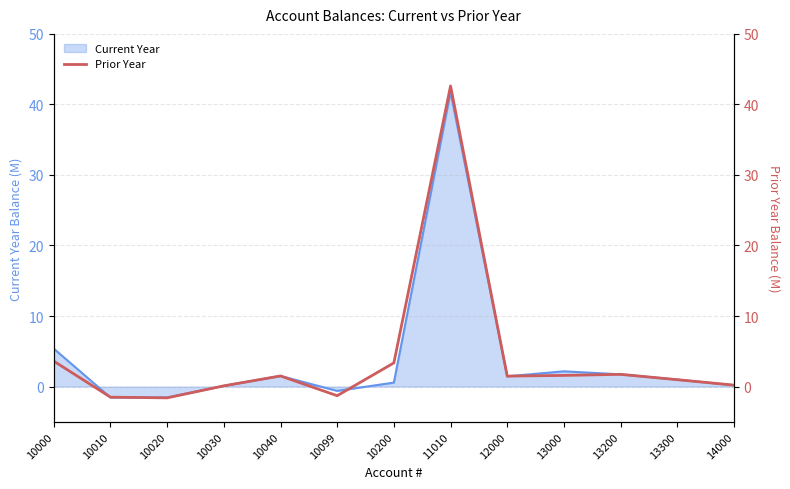

What is the sum of the values at 14000 and 10040?

1.7